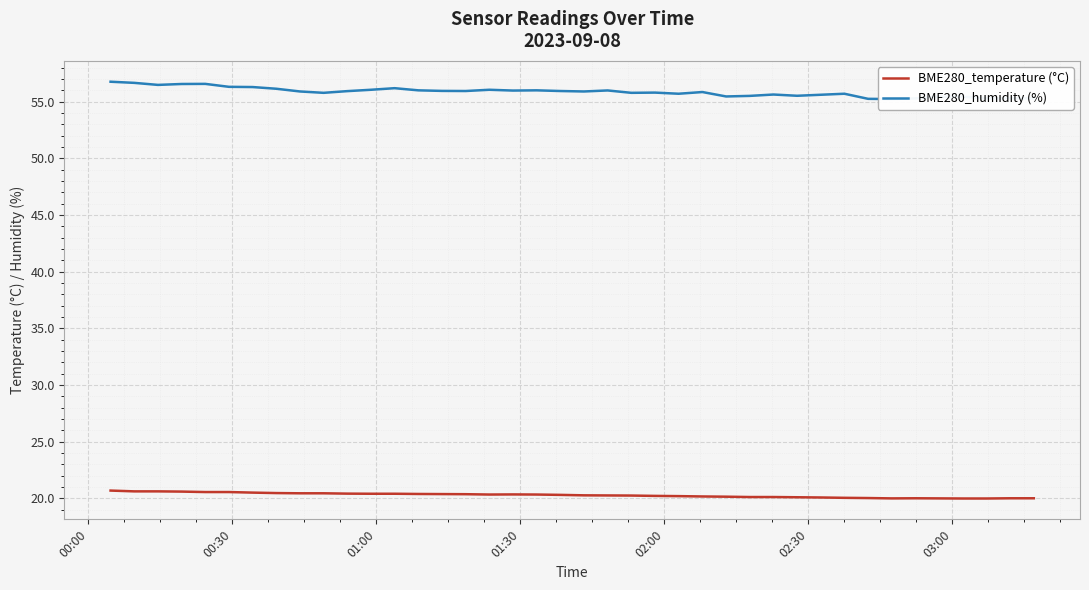

What is the lowest value of the BME280_temperature (°C) series?

20.0